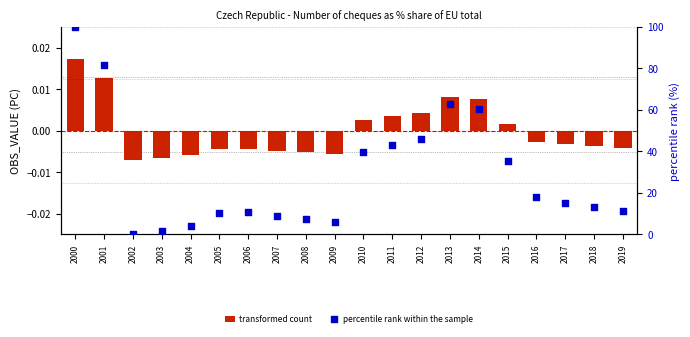

Which series contains the highest Y value?

percentile rank within the sample